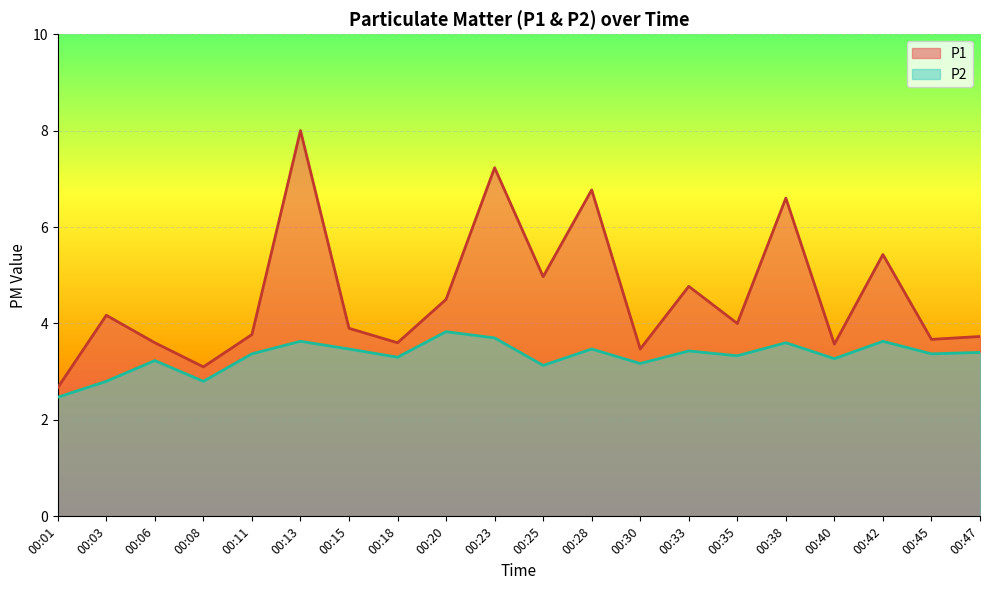

In P1, how many points are higher than both neighbors (excluding endpoints)?

7